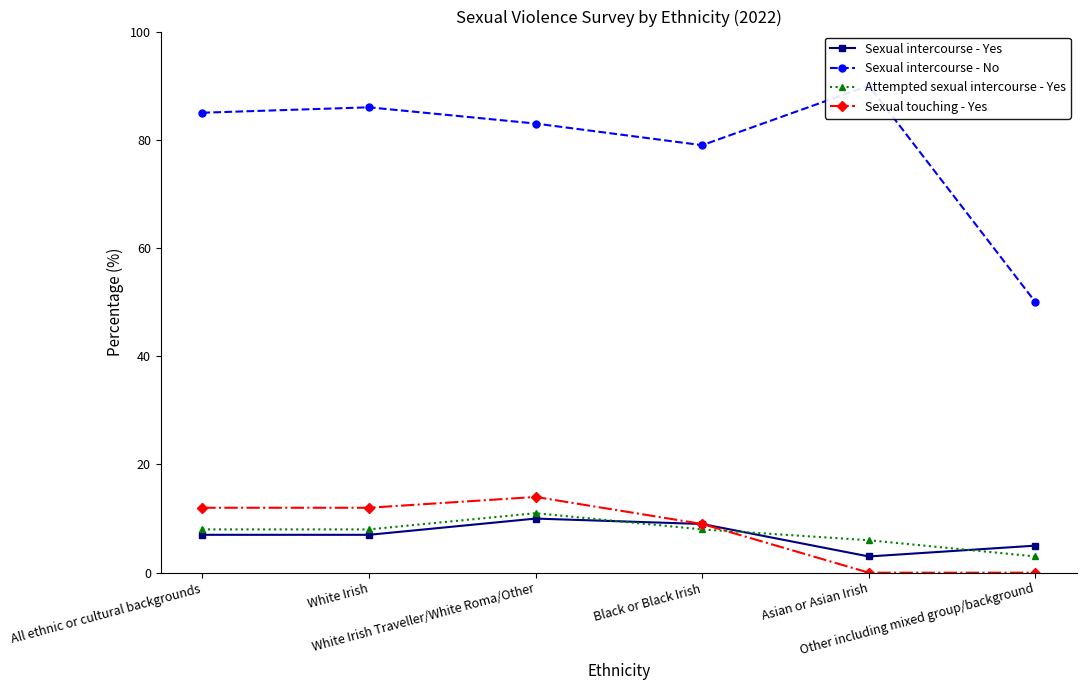

True or false: Sexual touching - Yes has a value of 8 at Other including mixed group/background.

False